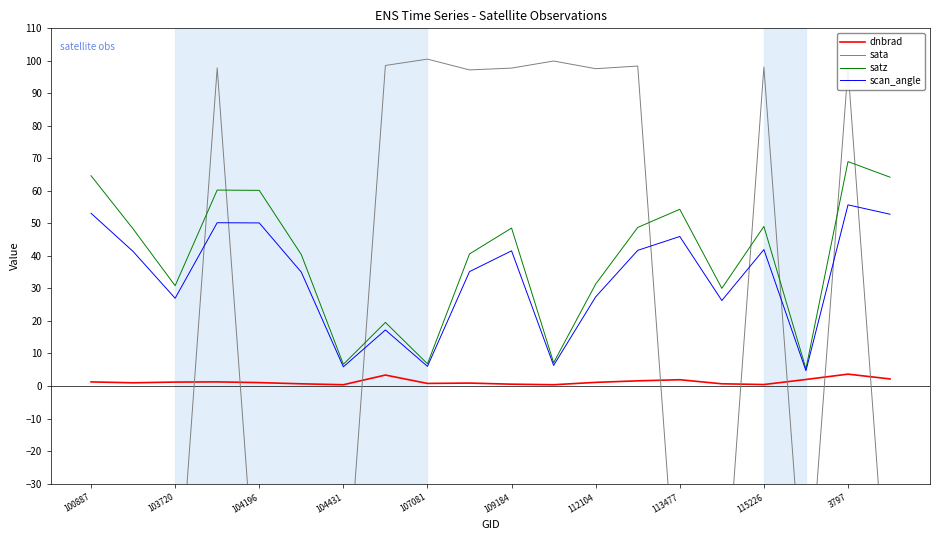

True or false: dnbrad and satz intersect in this chart.

False